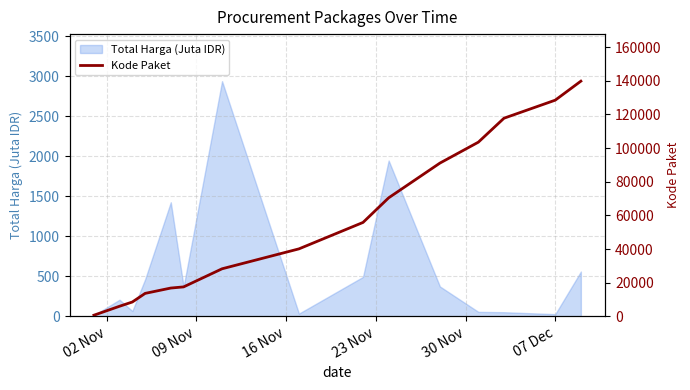

Count the number of values greater than 40112.

7